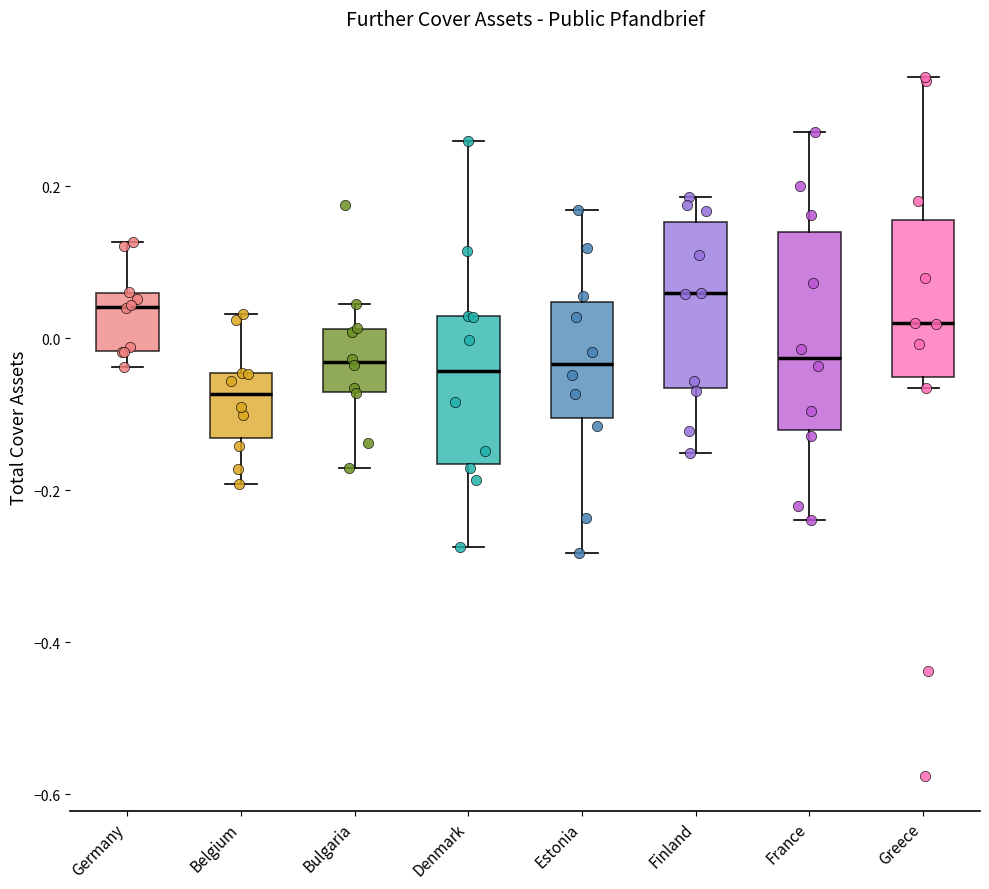

Comparing the boxes themselves (not the whiskers), which one is the tallest?

France